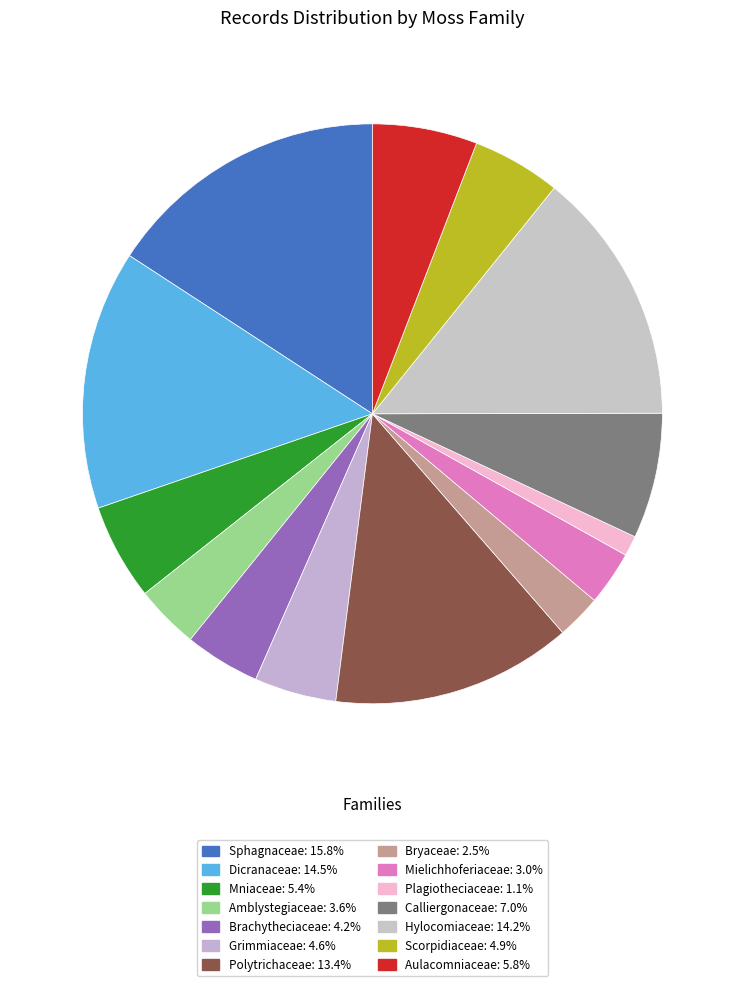

How many segments does this pie chart have?

14